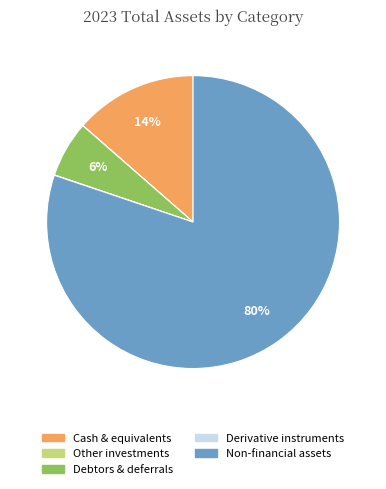

Is it true that Debtors & deferrals is 6% of the pie?

True